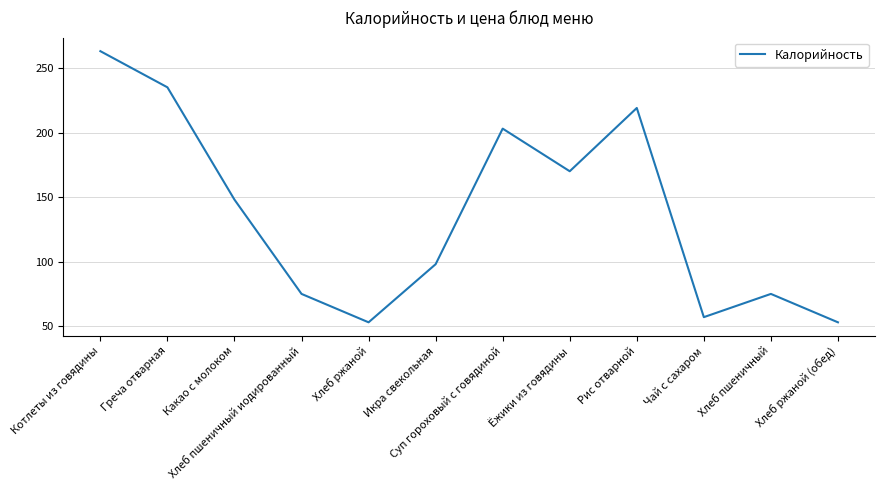

What is the maximum value shown in the chart?

263